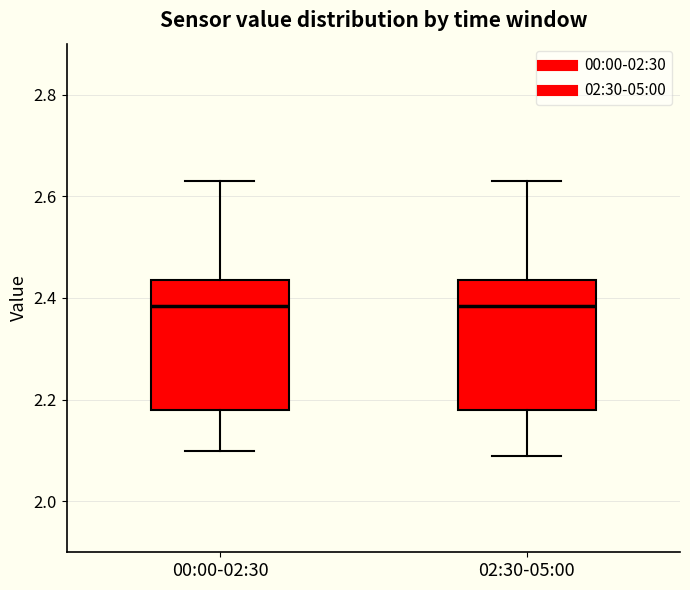

Reading left to right, read every box against the y-axis: the position of its median line, the range the box covers, and the ends of its whiskers. The values are not printed on the chart, so give them approximately, as read against the axis.

00:00-02:30: median 2.38, box 2.18 to 2.44, whiskers 2.10 to 2.64
02:30-05:00: median 2.38, box 2.18 to 2.44, whiskers 2.10 to 2.64